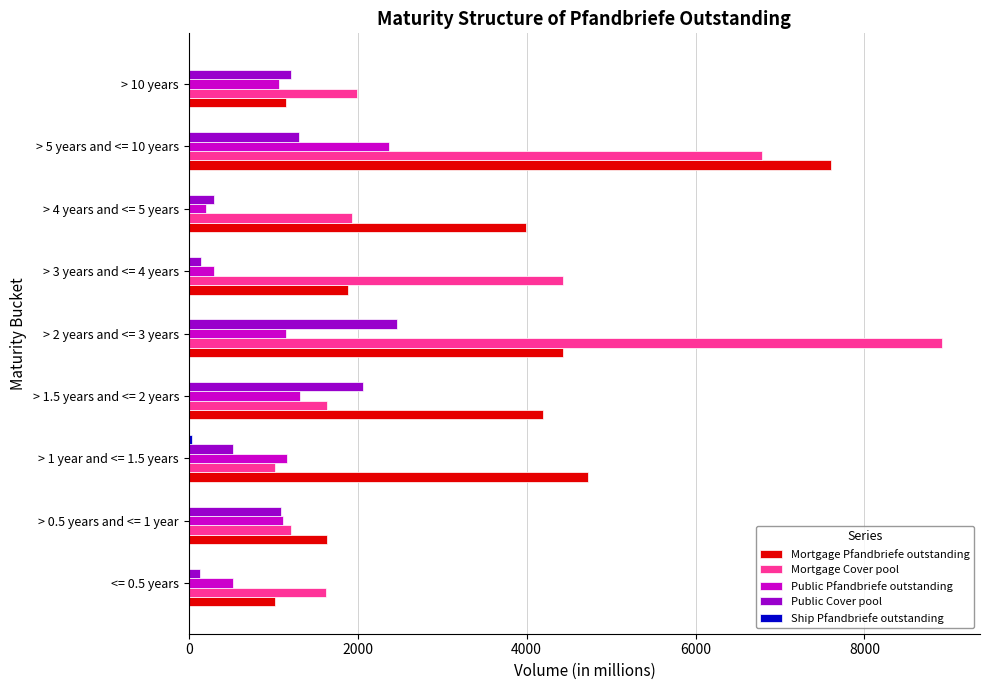

The value of Public Cover pool at > 2 years and <= 3 years is 503.4. True or false?

False